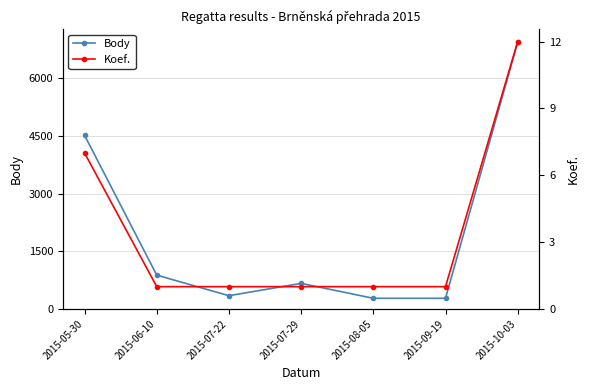

Count the number of categories in the chart.

7